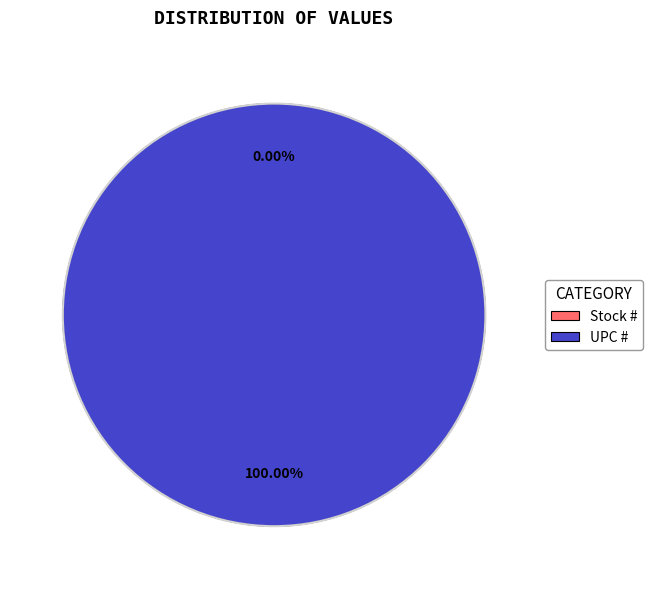

To the nearest percent, what is the difference between the Stock # and UPC # slice percentages?

100%